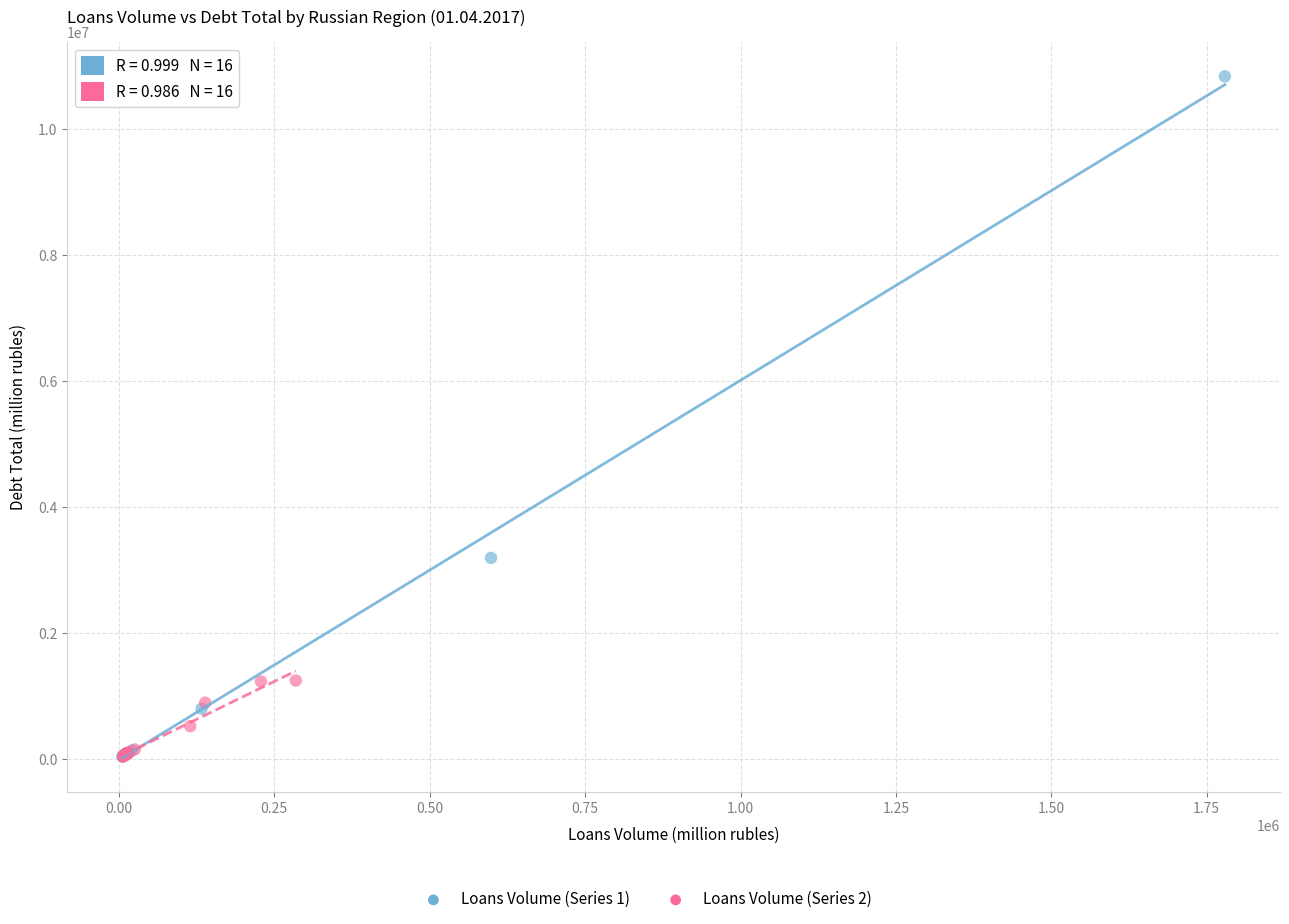

Which series has the largest Y range (max minus min)?

Loans Volume (Series 1)